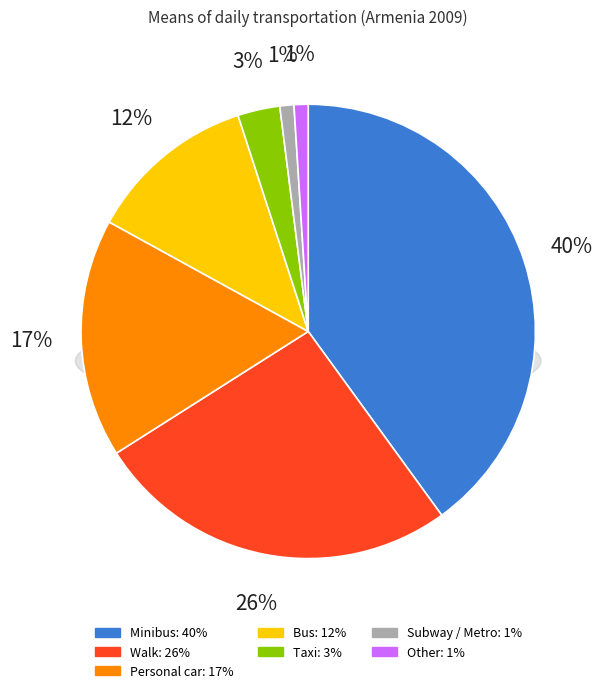

True or false: Minibus accounts for 40% of the total.

True